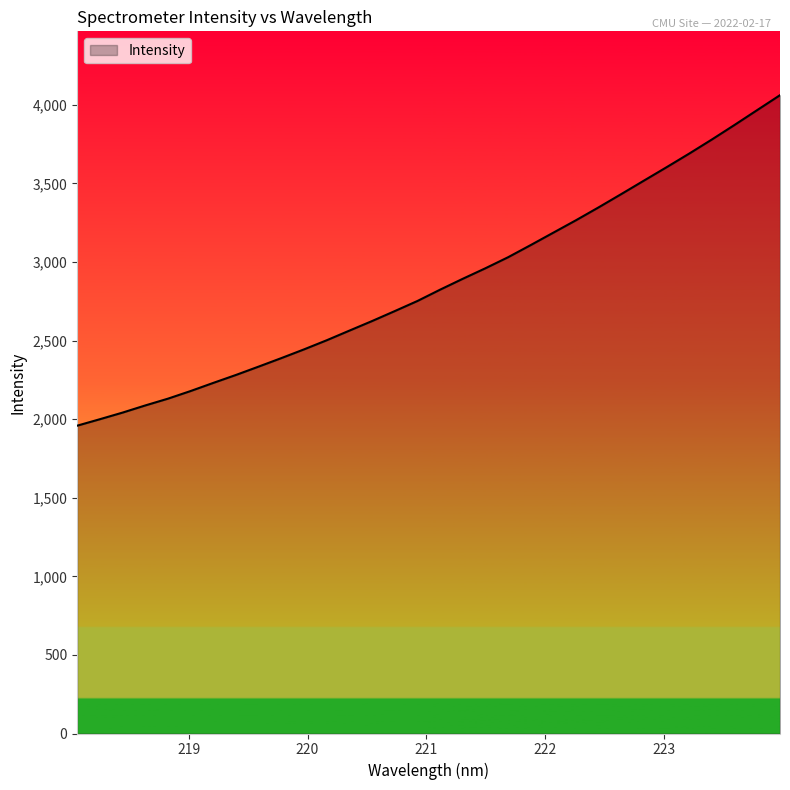

What is the maximum value shown in the chart?

4061.7